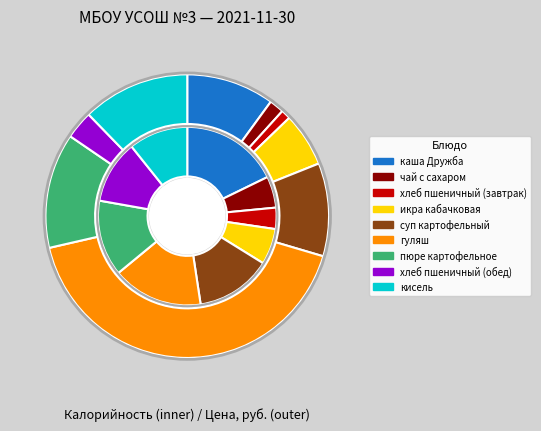

What portion of the pie excludes икра кабачковая?

93.5%